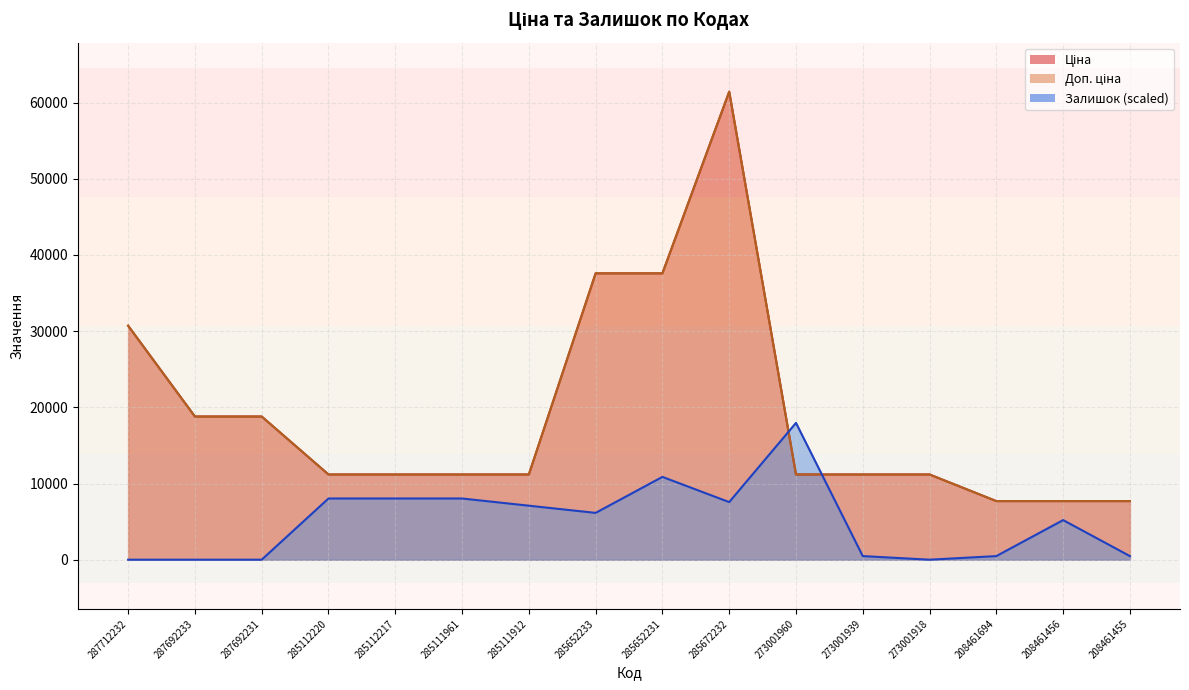

How many interior local peaks does the Залишок series have?

3